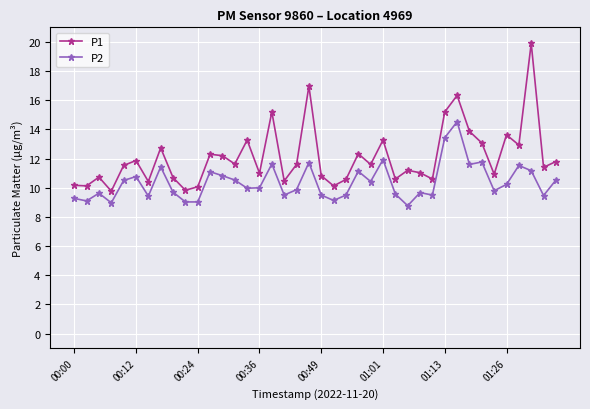

What are all the series names shown in the legend?

P1, P2